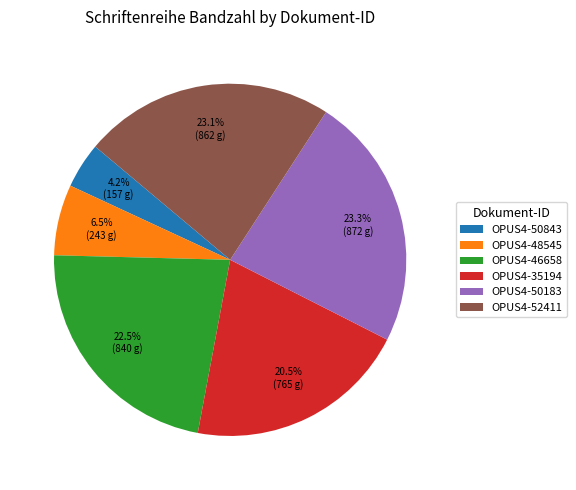

Between OPUS4-50183 and OPUS4-48545, which is larger?

OPUS4-50183